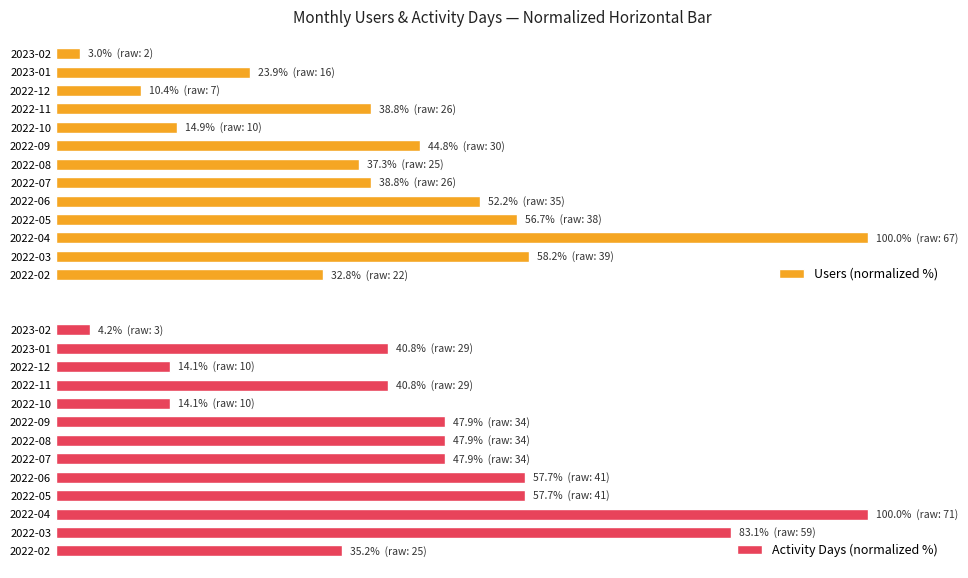

How many groups of bars are there?

13